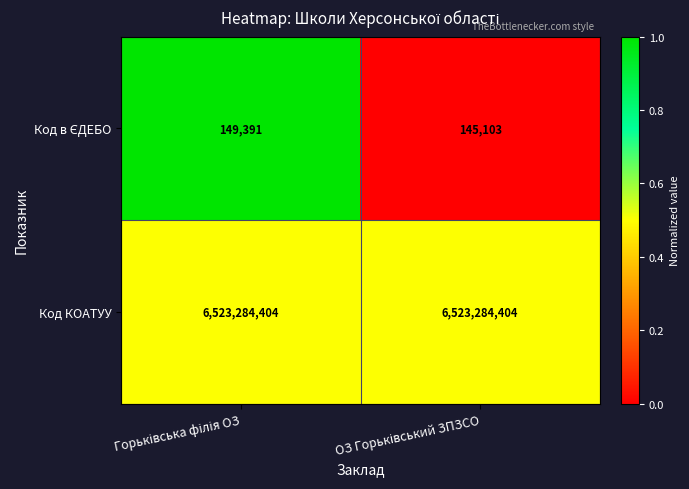

What is the minimum value shown in the chart?

145103